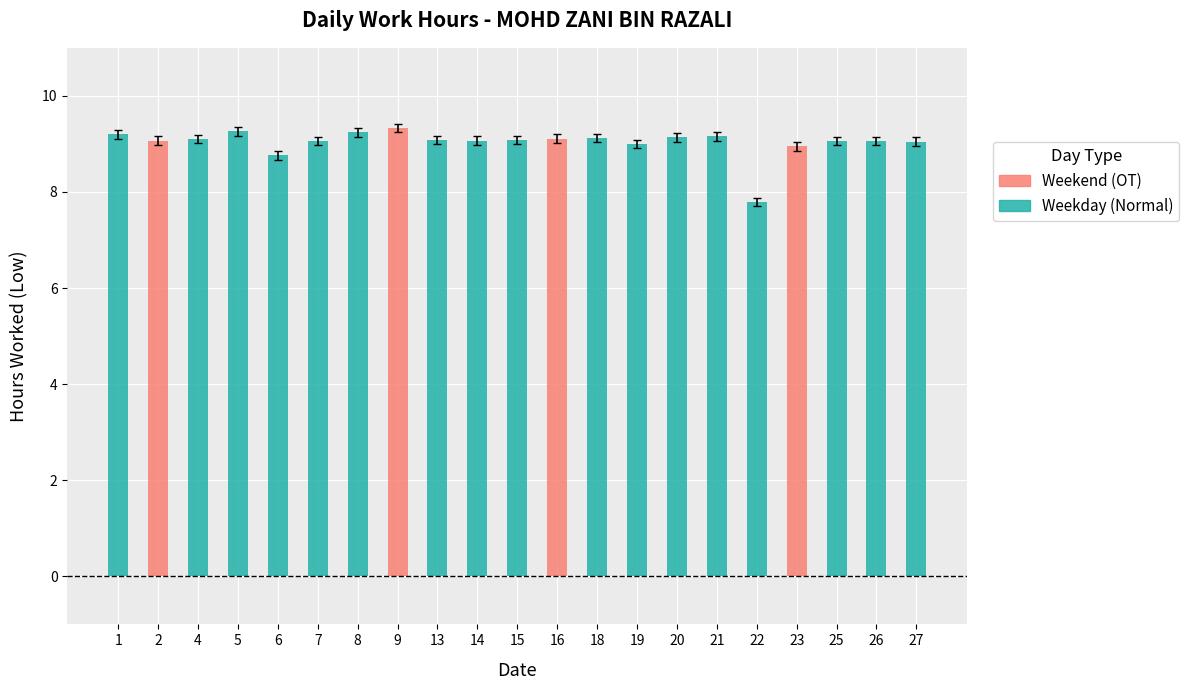

What is the difference between the highest and lowest values at 7?

9.1